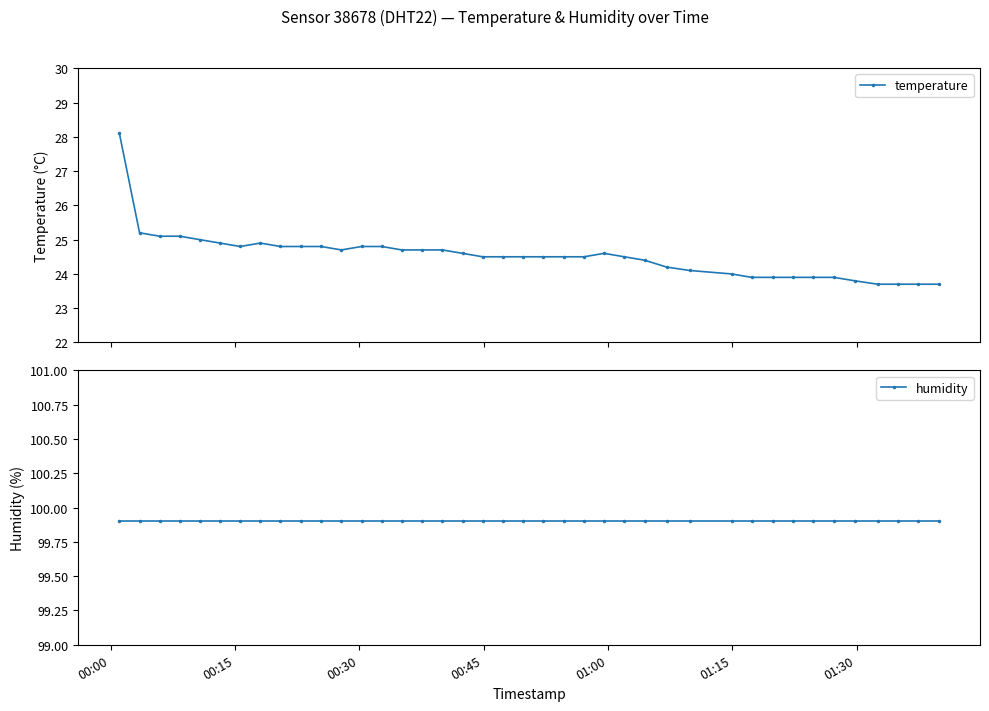

What is the value of the temperature point at the 10th from the left?

24.8